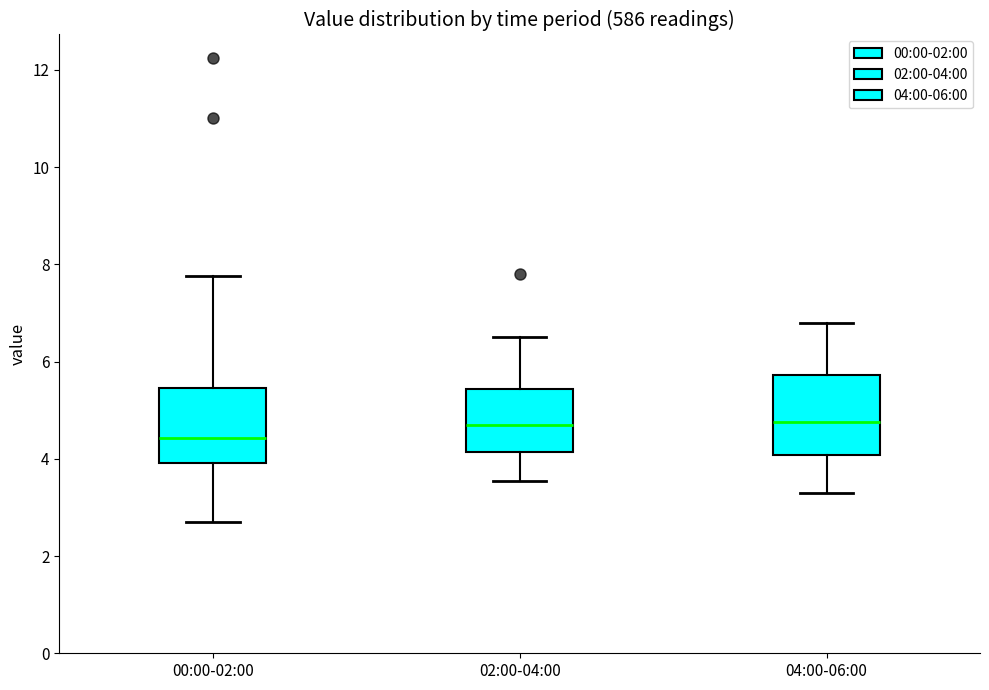

Where is the lower edge of the box for 04:00-06:00 on the y-axis? The values are not printed on the chart, so give them approximately, as read against the axis.

4.0